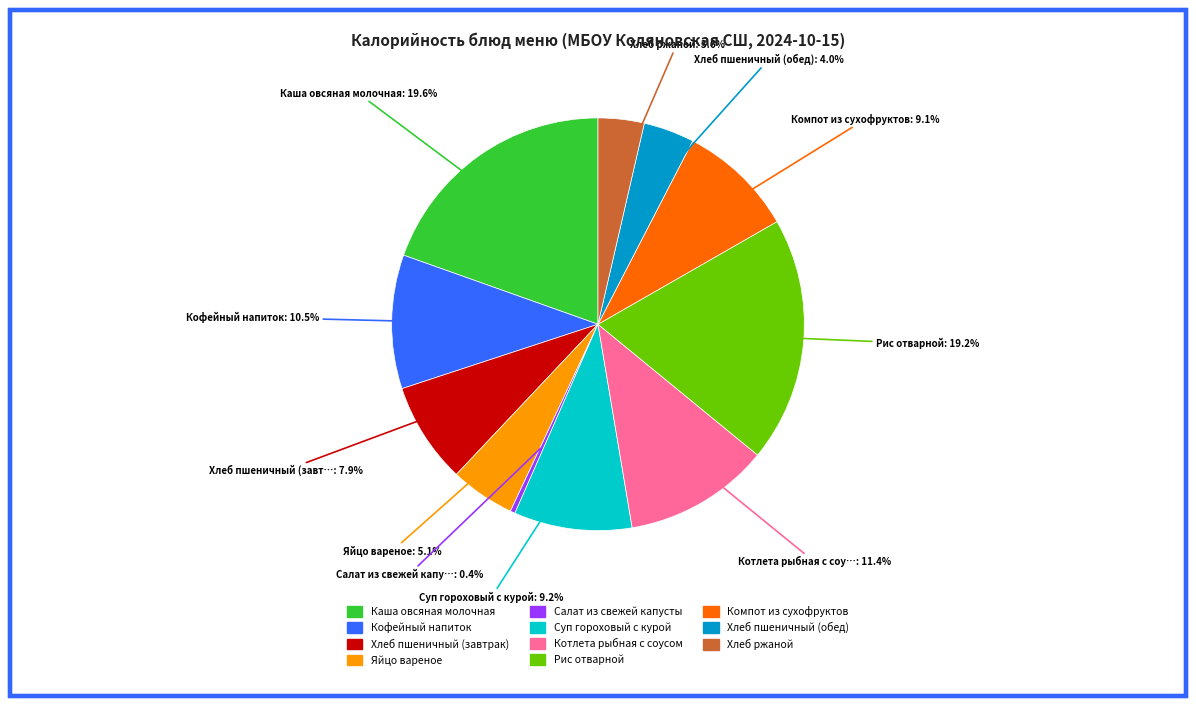

Which category has the smallest portion of the pie?

Салат из свежей капусты